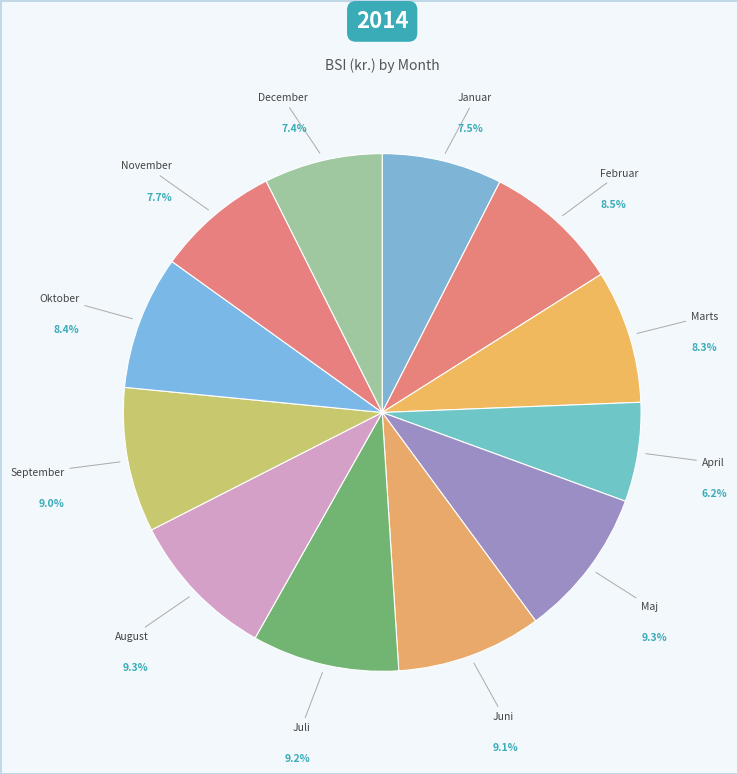

Is it true that Juli is 9% of the pie?

True